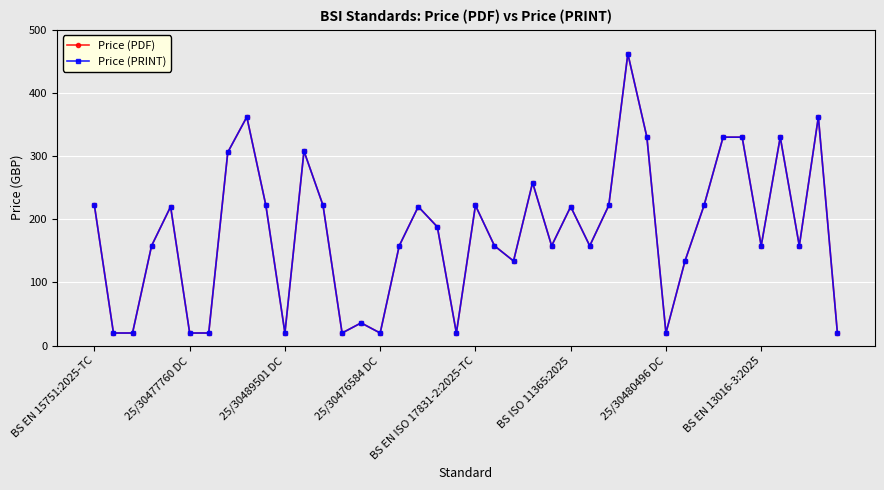

Is this an area chart (filled region under the line)?

No